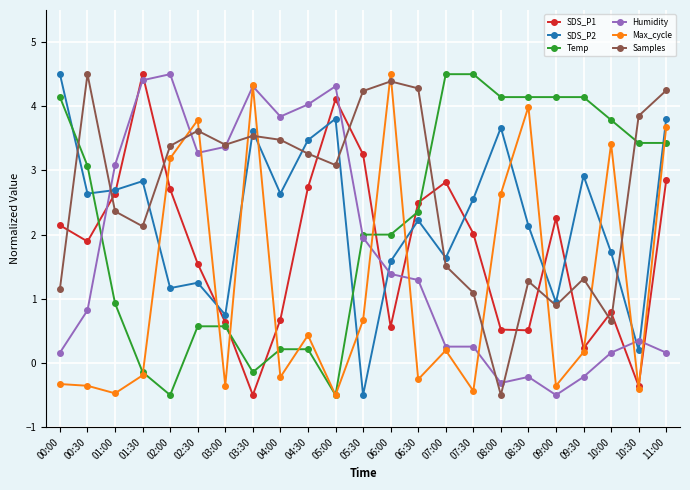

What is the value of the Samples point at the 7th from the left?

3.4